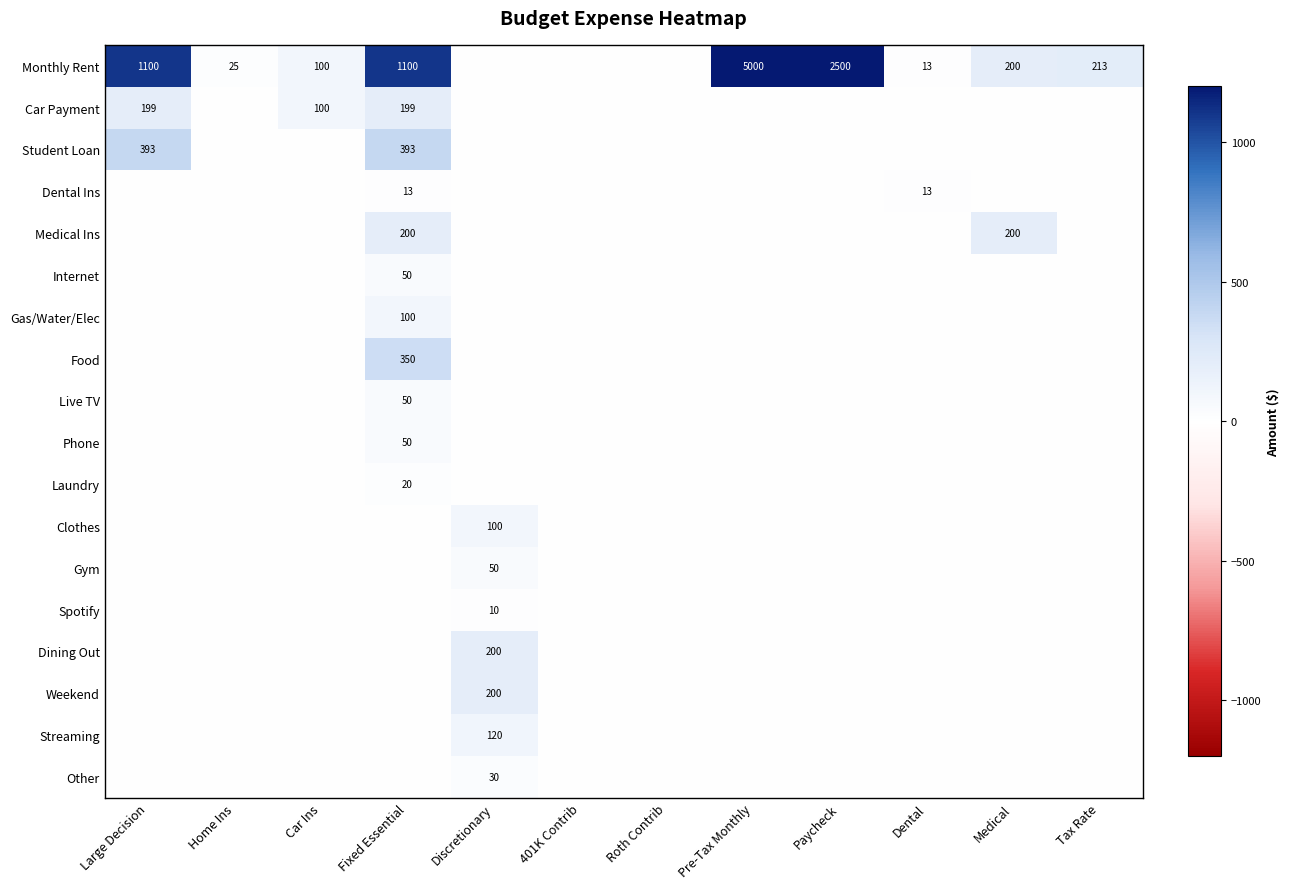

Is it true that Streaming equals 120 at Discretionary?

True